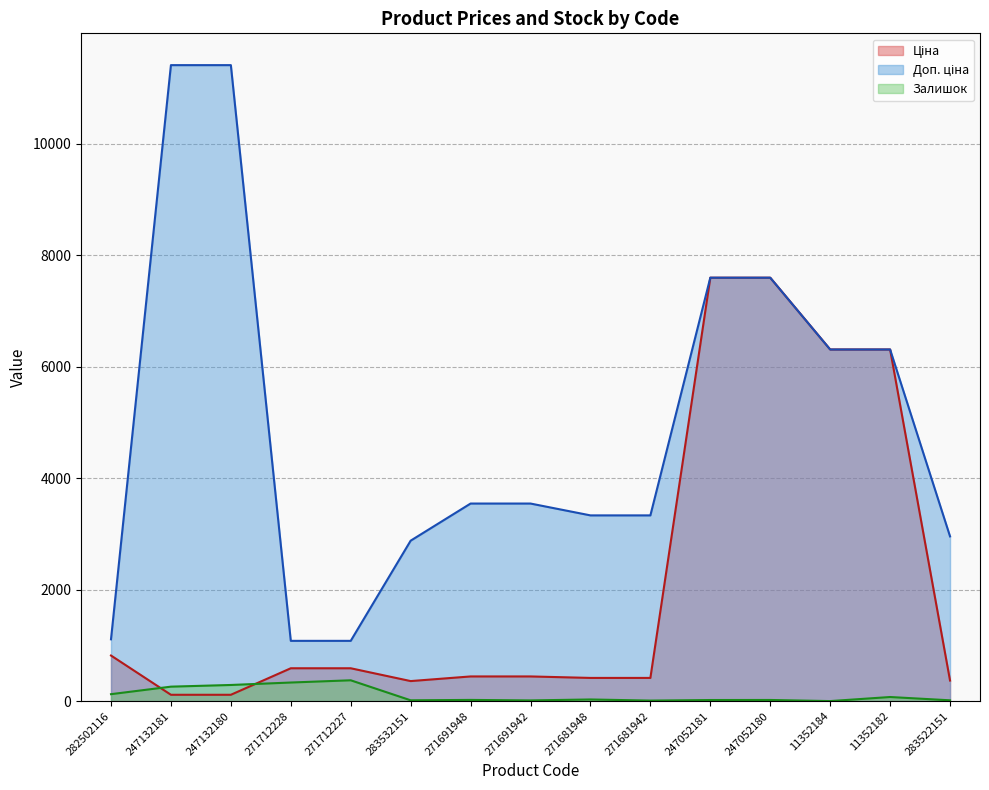

How many lines are shown in the chart?

3